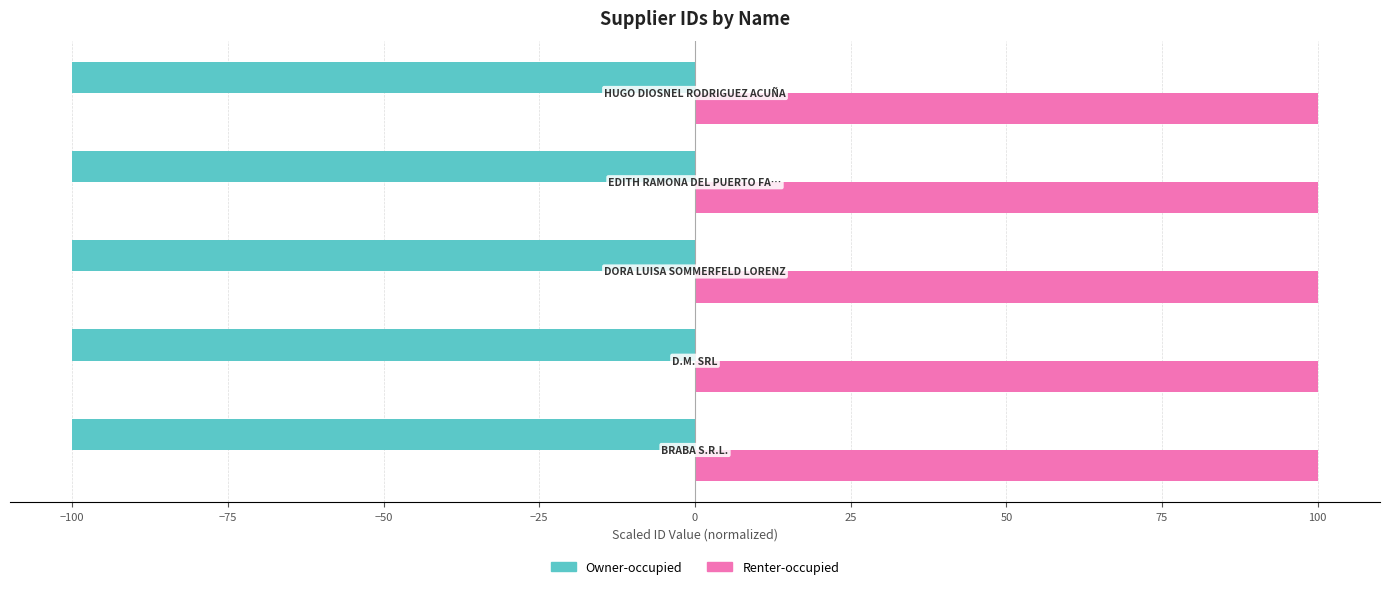

Rank the series by their maximum value, from highest to lowest.

Renter-occupied, Owner-occupied